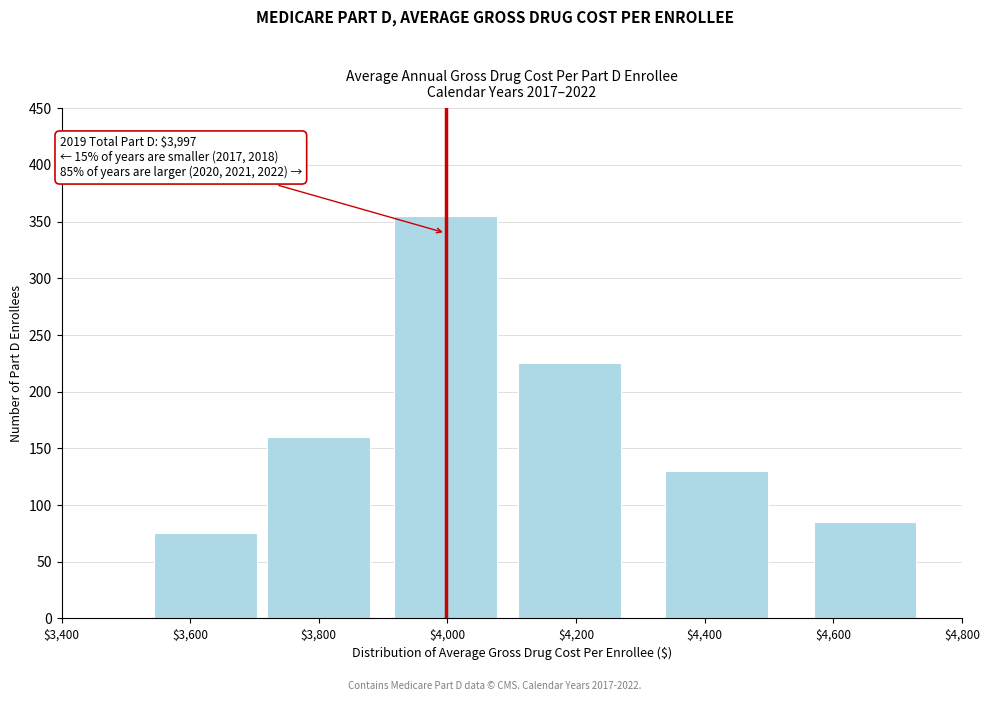

Reading left to right, what are all the values shown in this chart?

75	160	355	225	130	85